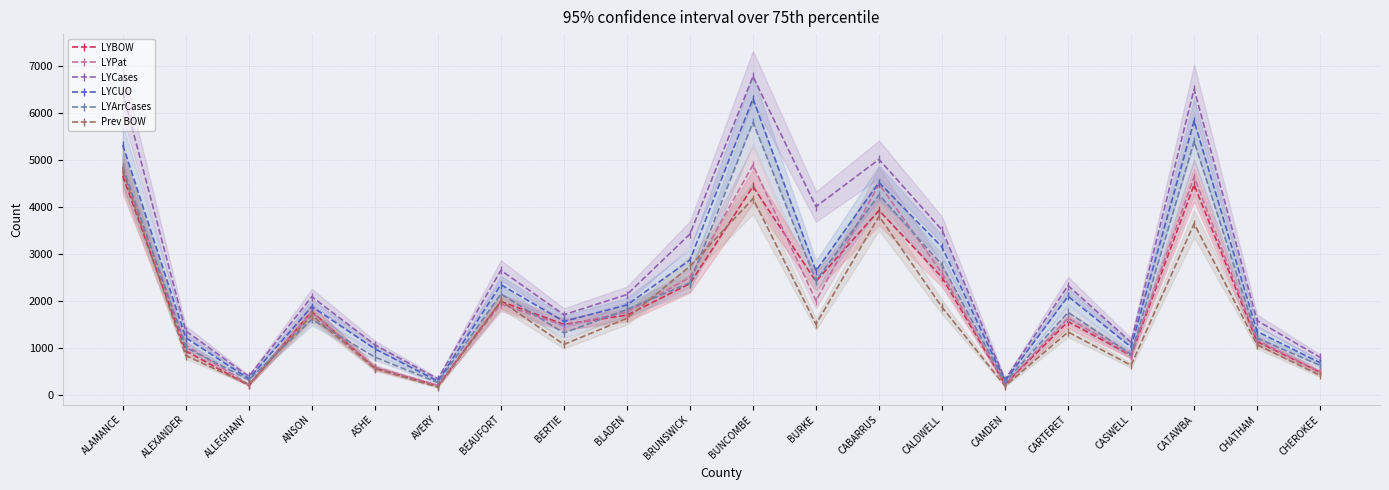

What is the difference between the maximum and minimum values in the LYPat series?

4686